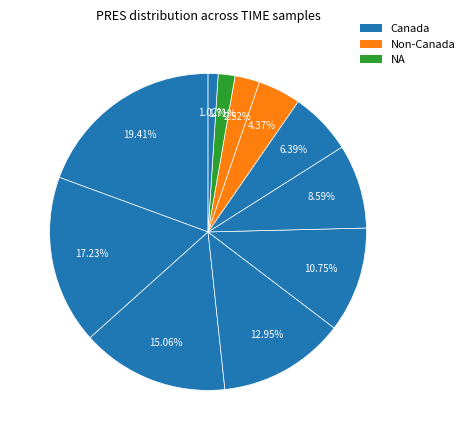

Which slice is the smallest?

1351638953